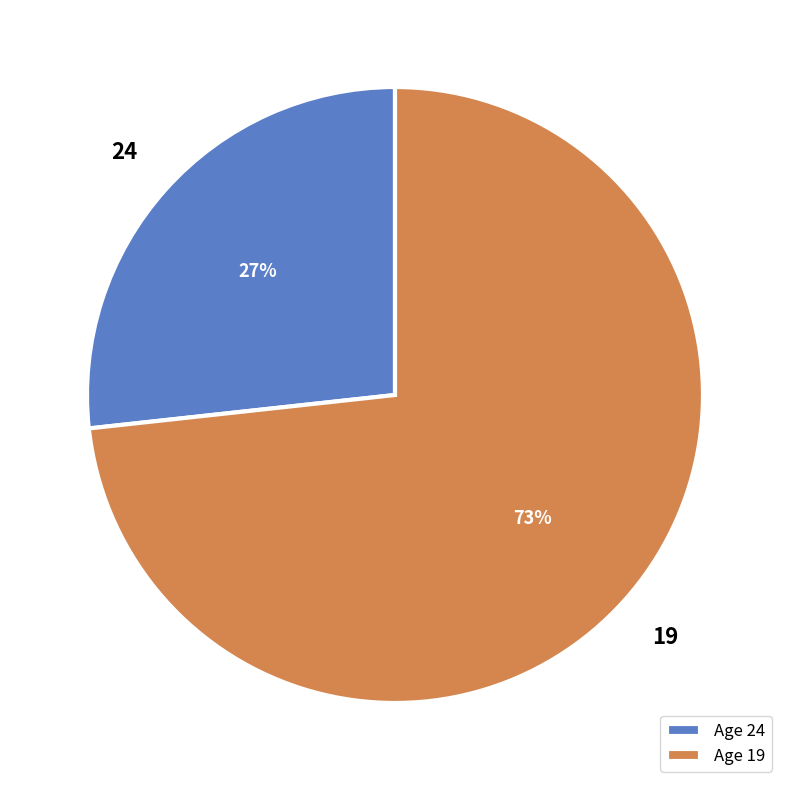

Which category has the biggest portion of the pie?

19